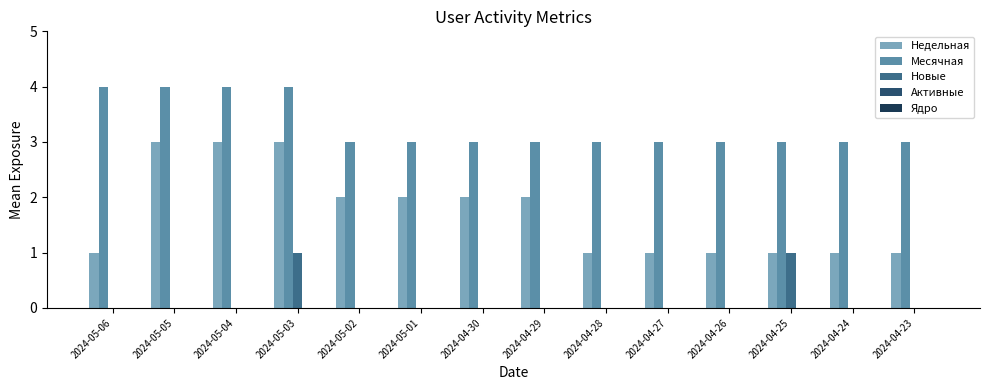

Which series has the widest spread of values?

Недельная